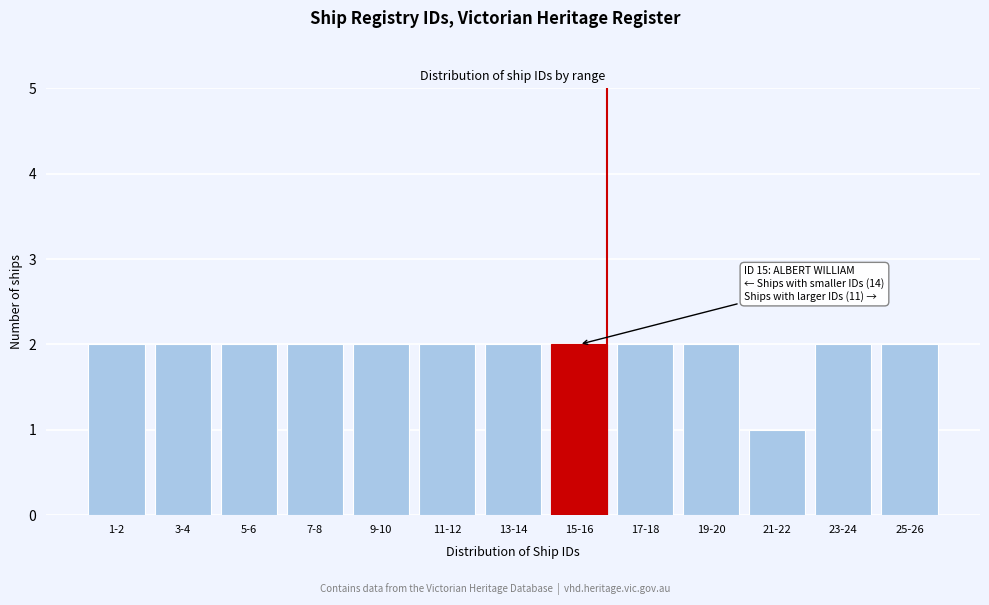

Reading left to right, extract all data points from this chart.

1-2=2	3-4=2	5-6=2	7-8=2	9-10=2	11-12=2	13-14=2	15-16=2	17-18=2	19-20=2	21-22=1	23-24=2	25-26=2